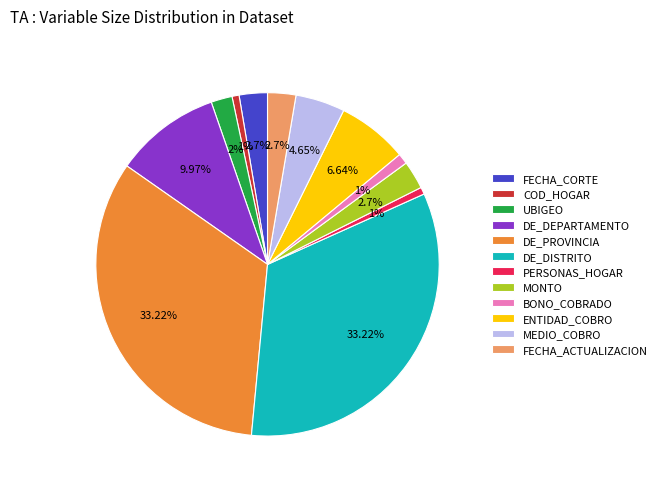

Is the sum of MEDIO_COBRO and ENTIDAD_COBRO greater than half?

No